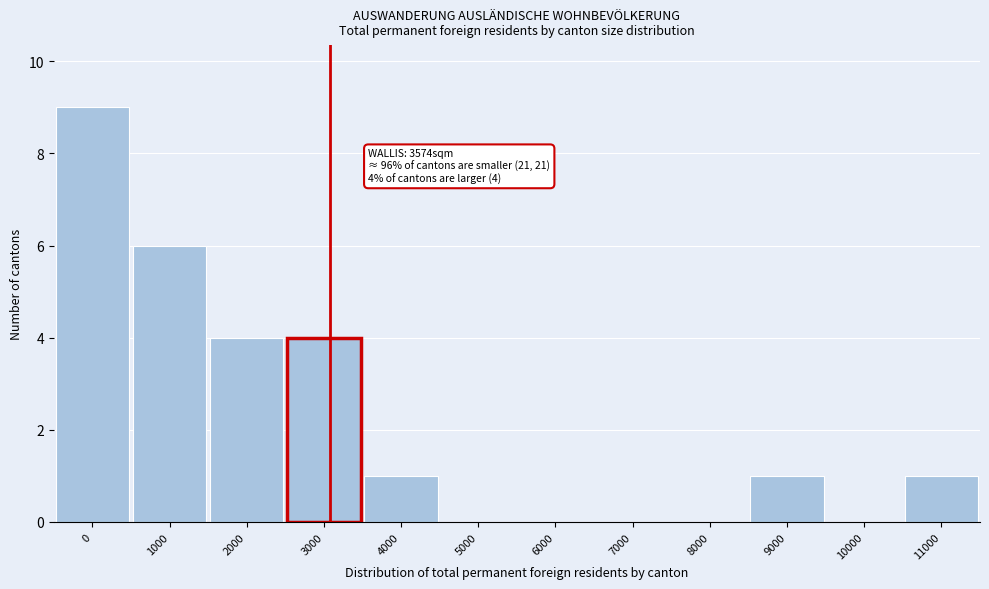

Reading left to right, extract all data points from this chart.

0=9	1000=6	2000=4	3000=4	4000=1	5000=0	6000=0	7000=0	8000=0	9000=1	10000=0	11000=1